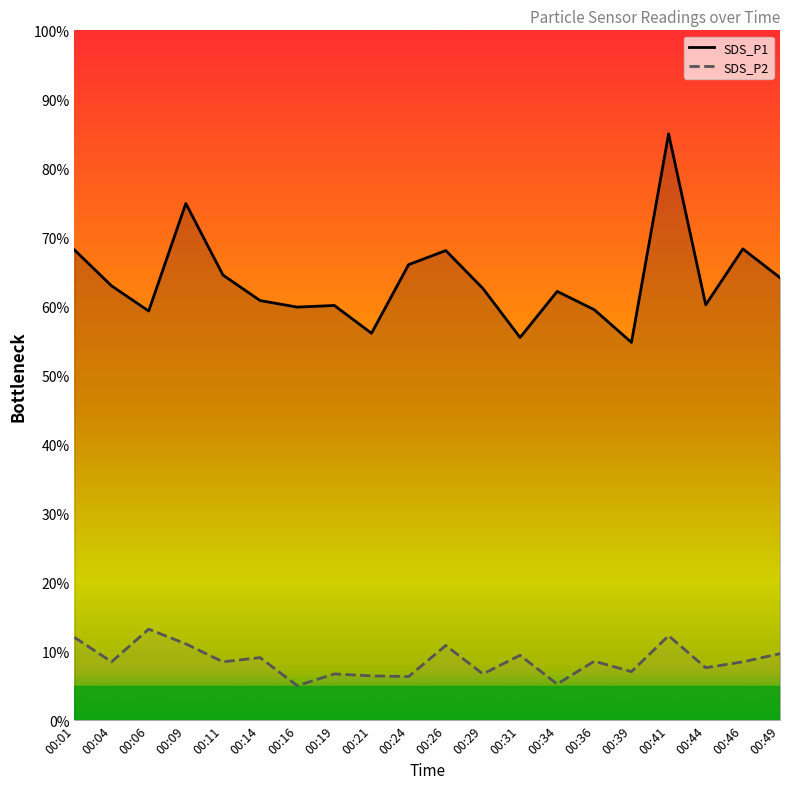

What value does the SDS_P2 series have at 00:09?

11.1